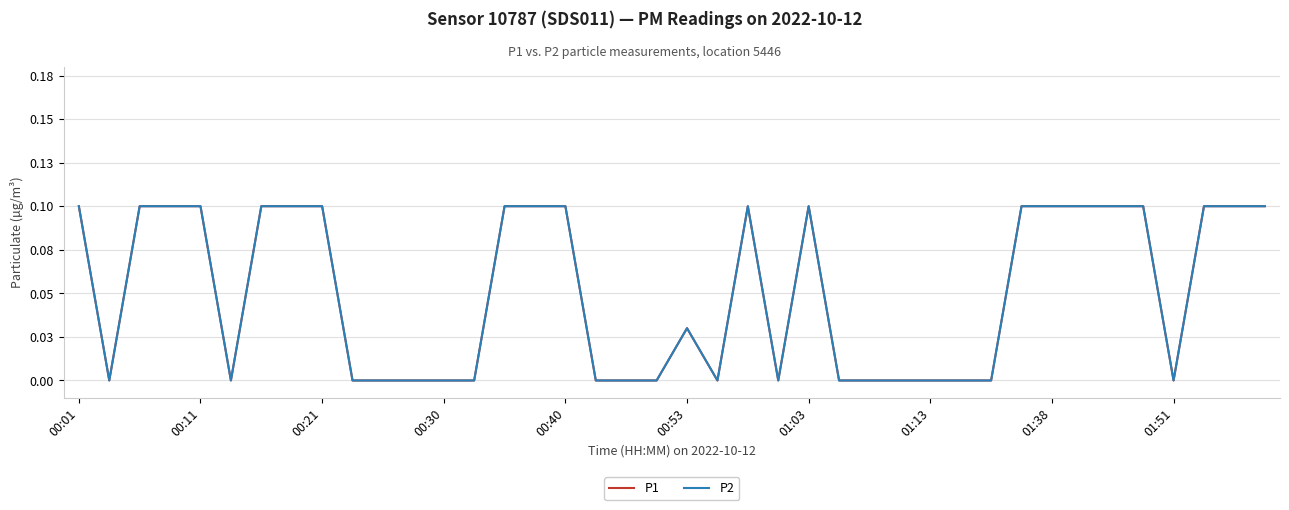

Reading left to right, list all the values displayed in this chart.

P1: 0.1	0.0	0.1	0.1	0.1	0.0	0.1	0.1	0.1	0.0	0.0	0.0	0.0	0.0	0.1	0.1	0.1	0.0	0.0	0.0	0.0	0.0	0.1	0.0	0.1	0.0	0.0	0.0	0.0	0.0	0.0	0.1	0.1	0.1	0.1	0.1	0.0	0.1	0.1	0.1
P2: 0.1	0.0	0.1	0.1	0.1	0.0	0.1	0.1	0.1	0.0	0.0	0.0	0.0	0.0	0.1	0.1	0.1	0.0	0.0	0.0	0.0	0.0	0.1	0.0	0.1	0.0	0.0	0.0	0.0	0.0	0.0	0.1	0.1	0.1	0.1	0.1	0.0	0.1	0.1	0.1